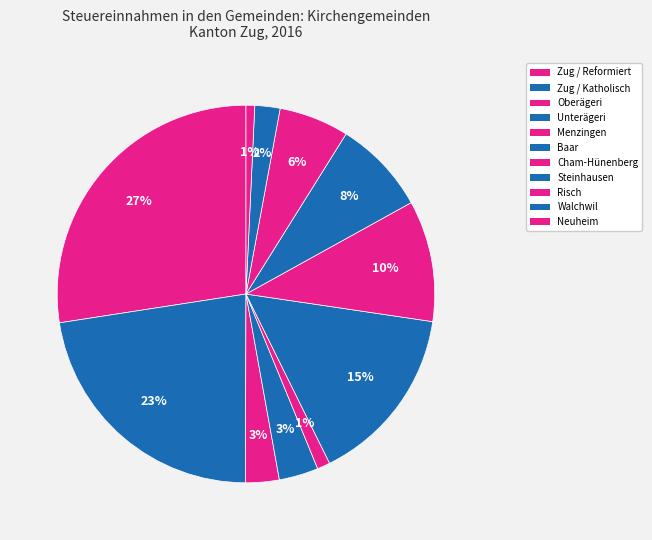

What portion of the pie excludes Steinhausen?

91.9%